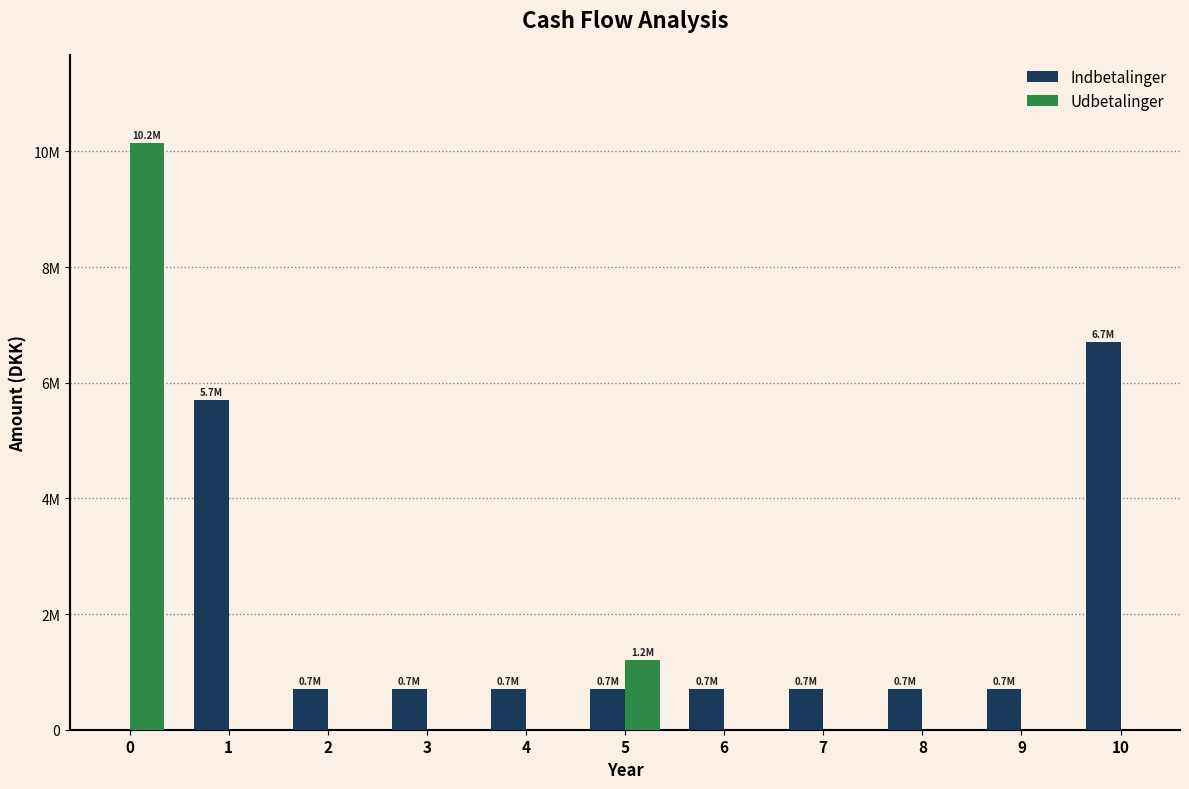

What is the difference between the highest and lowest values at 6?

700000